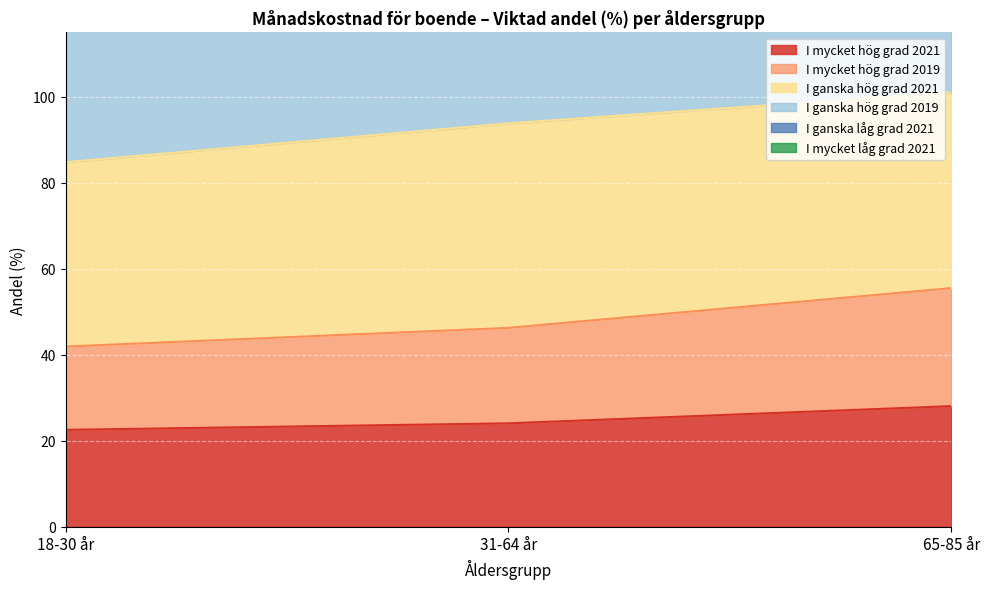

How many lines are shown in the chart?

4